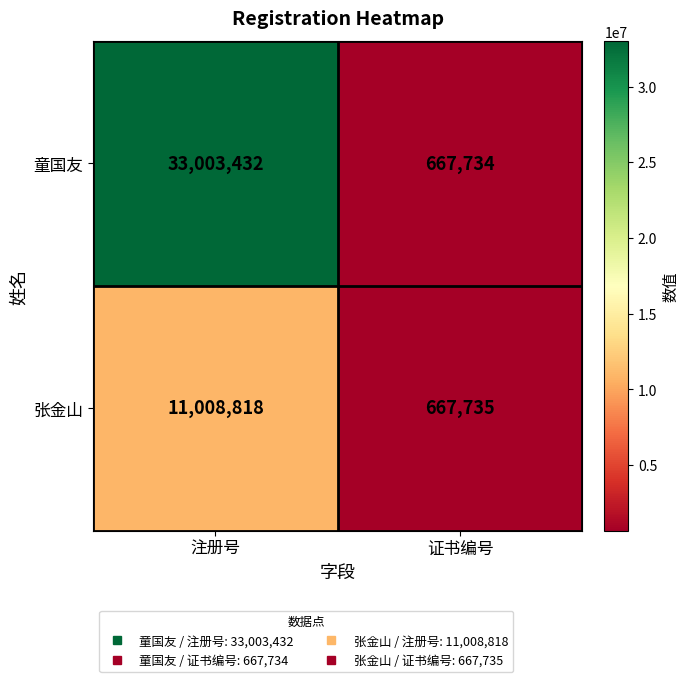

What is the difference between the highest and lowest values at 证书编号?

1